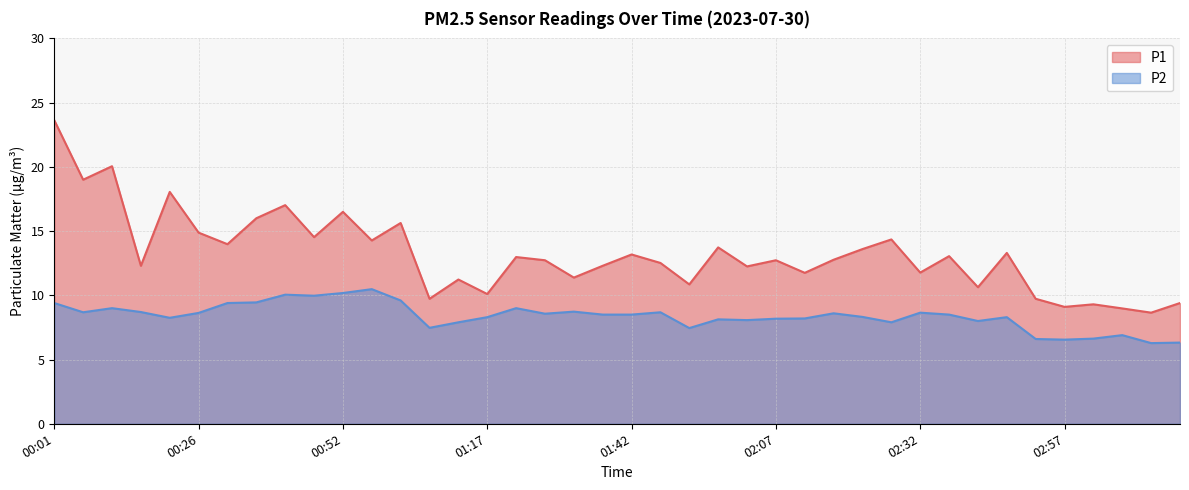

True or false: P2 has a value of 9.6 at 01:02.

True